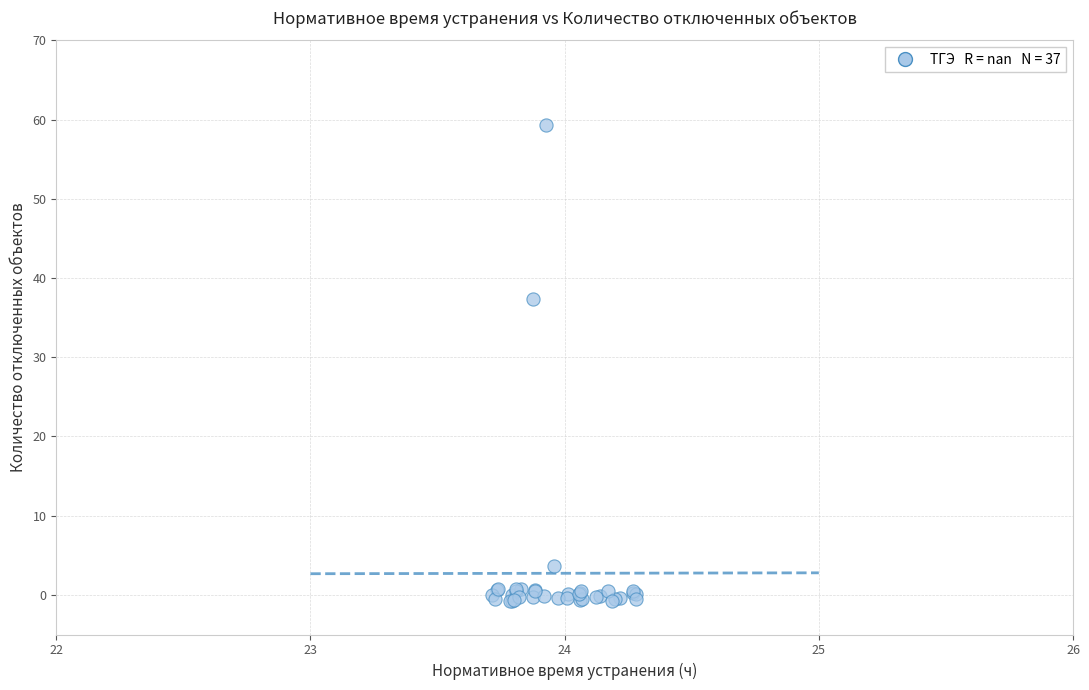

What Y value in the scatter plot is closest to 29?

37.3